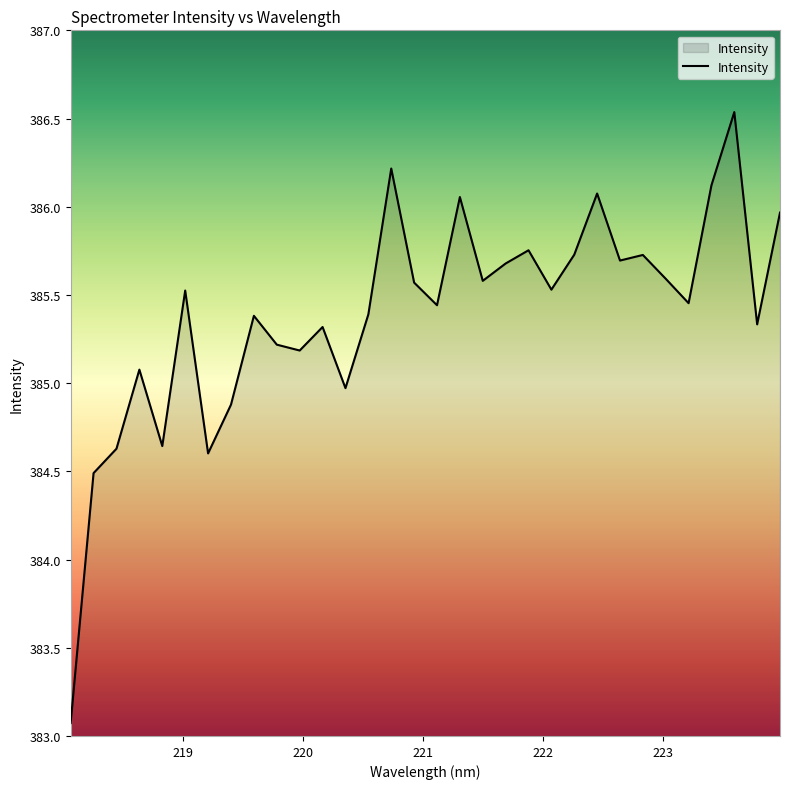

How many lines are shown in the chart?

1